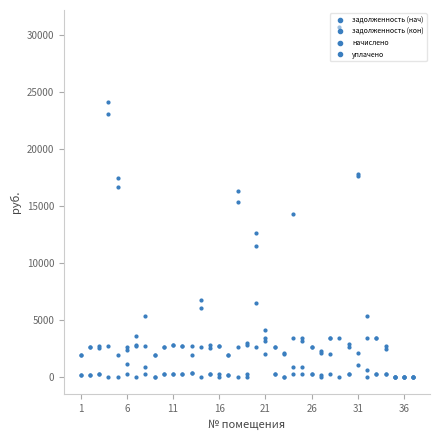

How many lines are shown in the chart?

4